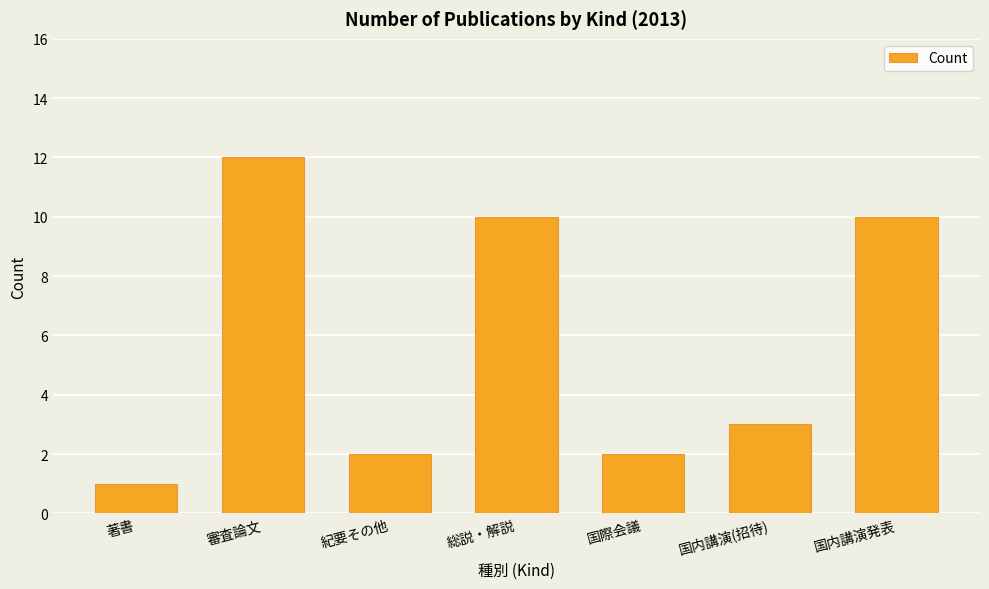

The value at 総説・解説 is 10. True or false?

True